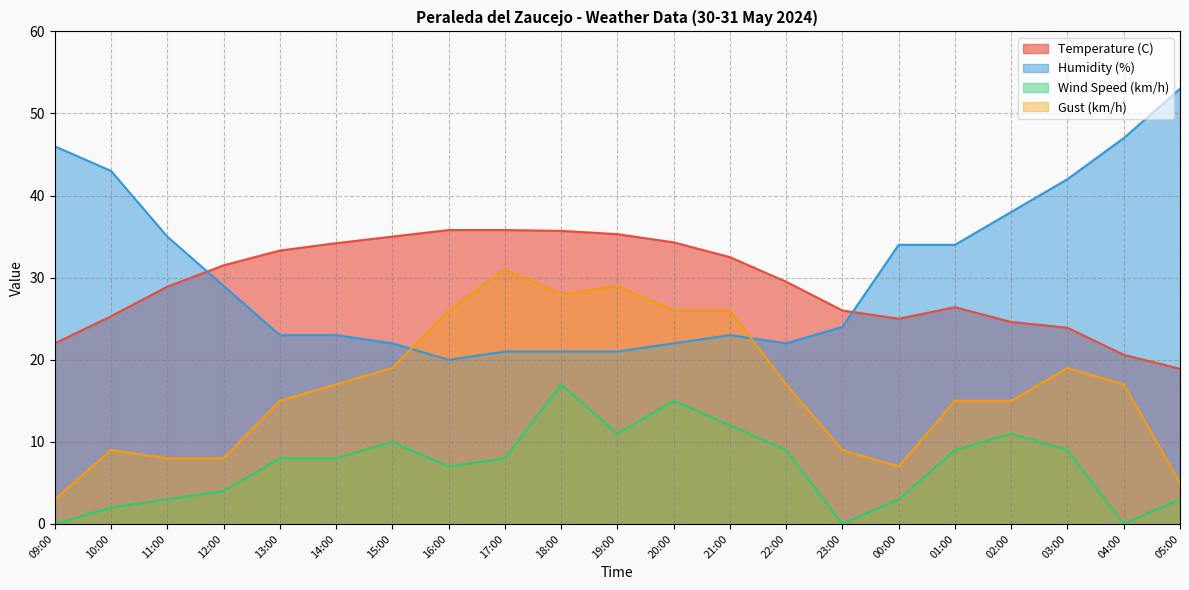

True or false: Humidity (%) and Wind Speed (km/h) intersect in this chart.

False